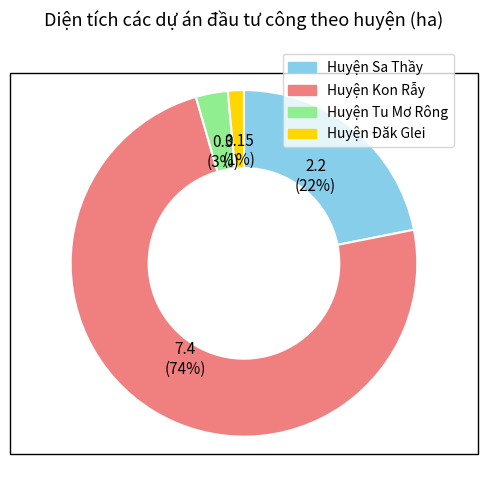

The Huyện Tu Mơ Rông slice represents 3% of the pie. True or false?

True